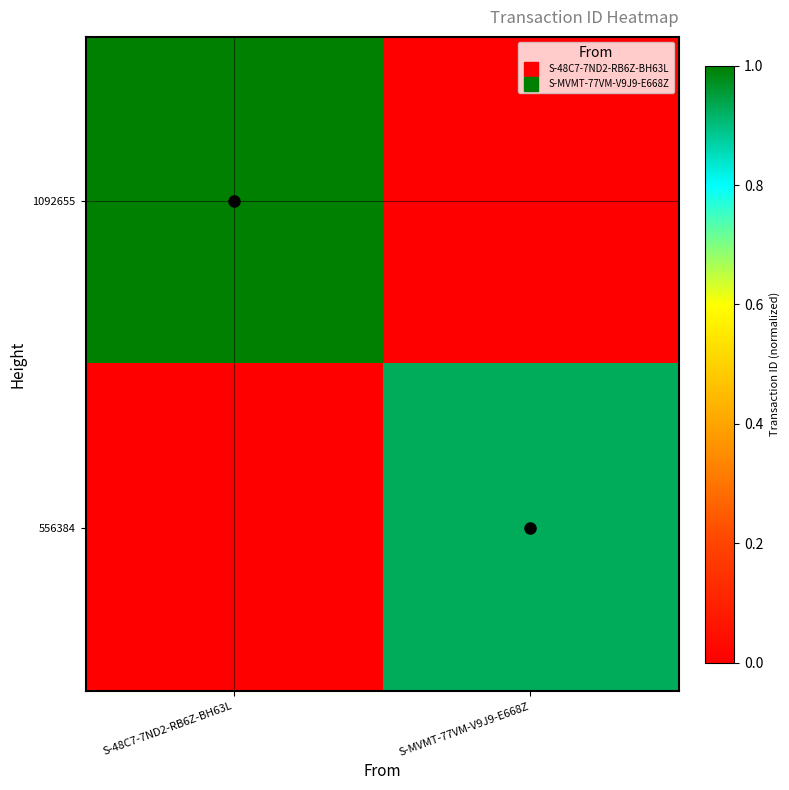

At S-MVMT-77VM-V9J9-E668Z, list the series in order from largest to smallest.

556384, 1092655